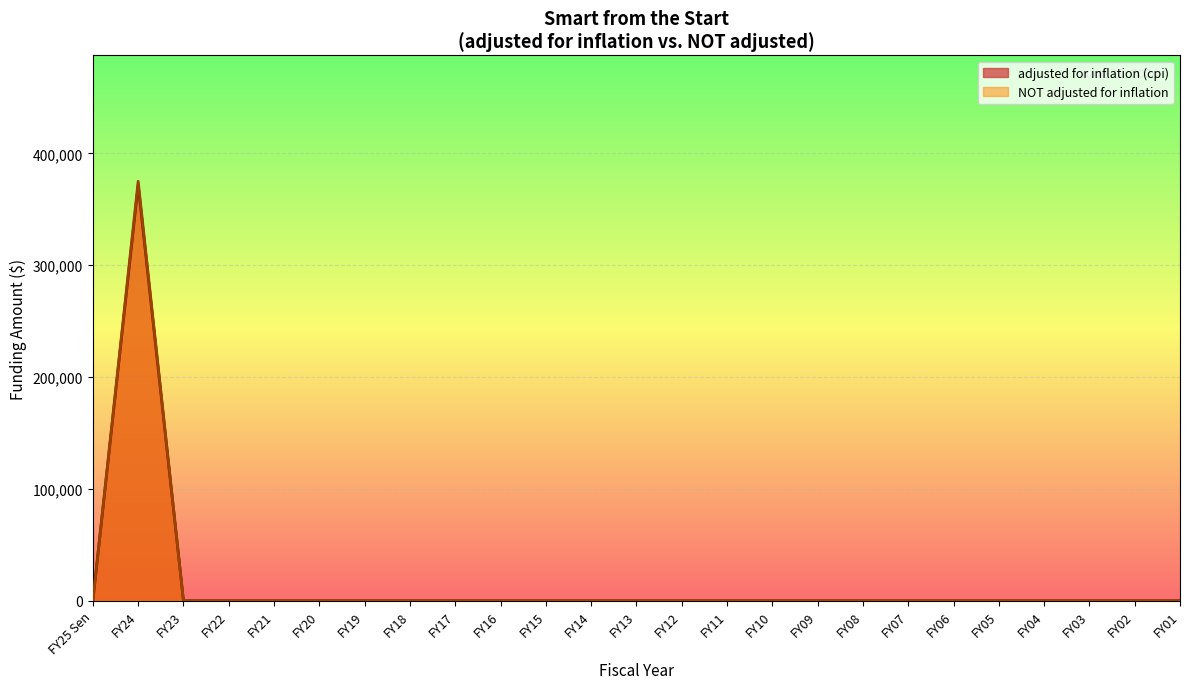

Reading right to left, what are all the values shown in this chart?

adjusted for inflation (cpi): FY01=0	FY02=0	FY03=0	FY04=0	FY05=0	FY06=0	FY07=0	FY08=0	FY09=0	FY10=0	FY11=0	FY12=0	FY13=0	FY14=0	FY15=0	FY16=0	FY17=0	FY18=0	FY19=0	FY20=0	FY21=0	FY22=0	FY23=0	FY24=371714	FY25 Sen=0
NOT adjusted for inflation: FY01=0	FY02=0	FY03=0	FY04=0	FY05=0	FY06=0	FY07=0	FY08=0	FY09=0	FY10=0	FY11=0	FY12=0	FY13=0	FY14=0	FY15=0	FY16=0	FY17=0	FY18=0	FY19=0	FY20=0	FY21=0	FY22=0	FY23=0	FY24=375000	FY25 Sen=0